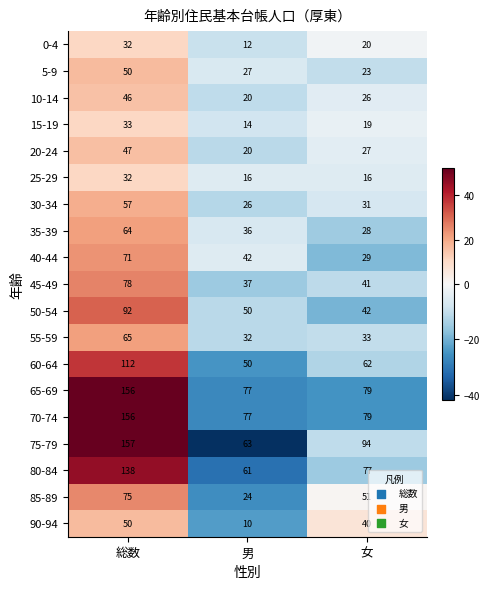

What is the sum of all 50-54 values?

184